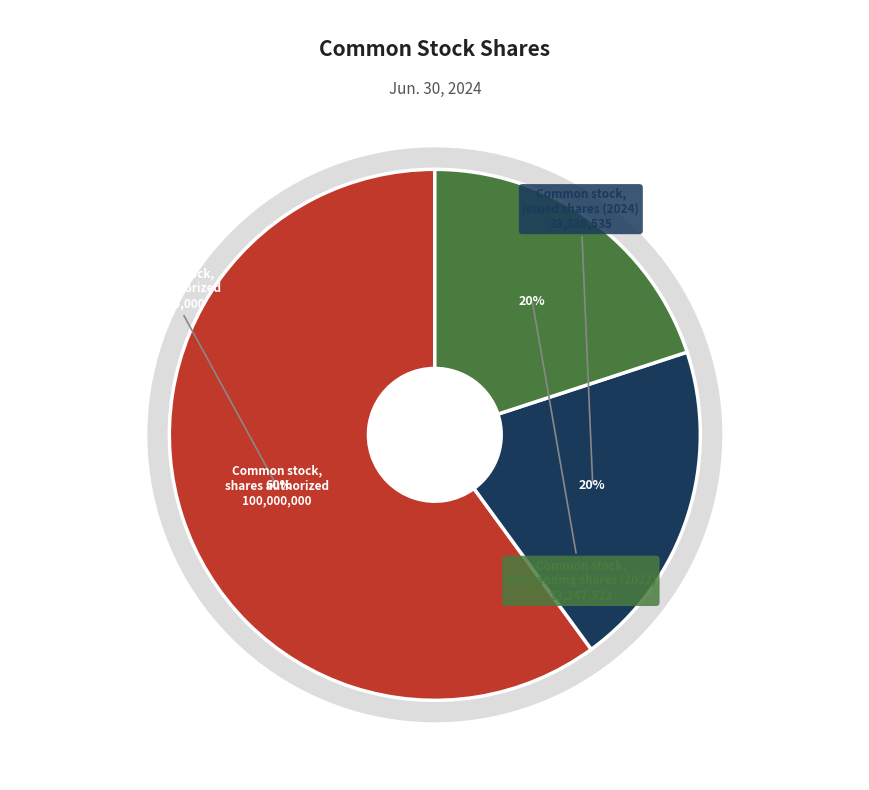

What is the ratio of the value at Common stock, issued shares (2024) to the value at Common stock, shares authorized?

0.3